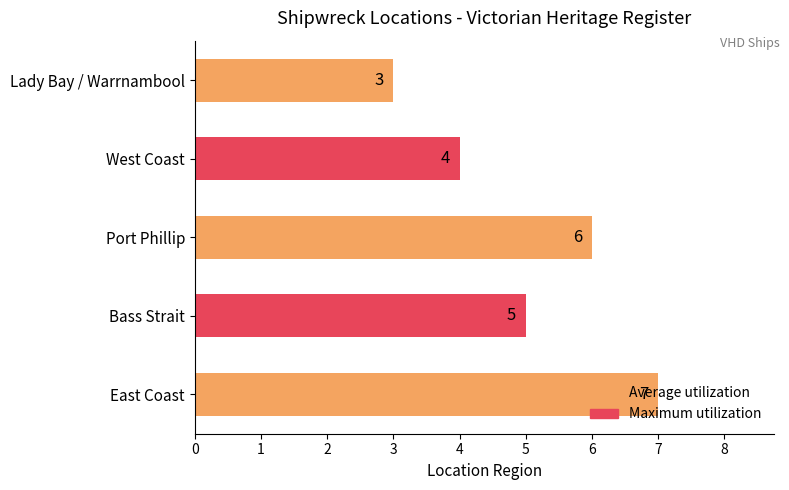

What is the difference between the maximum and second lowest values?

3